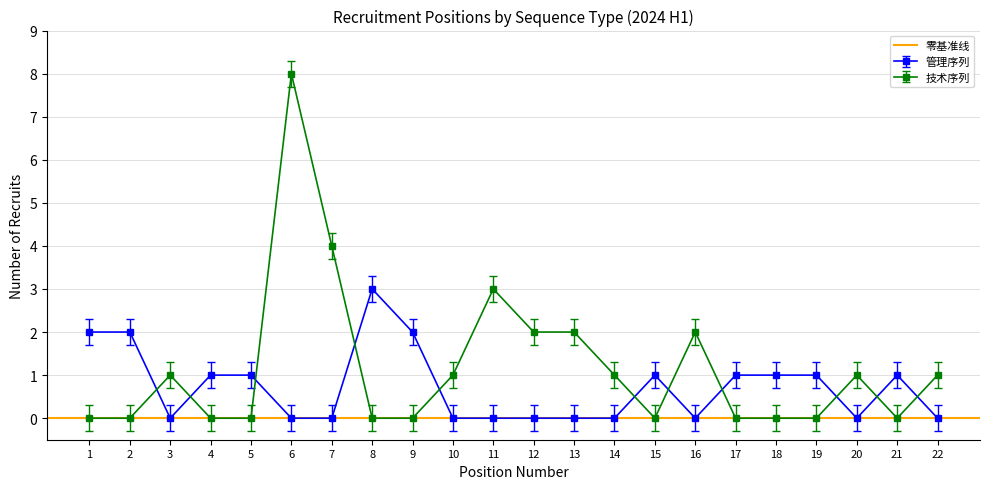

How many values in the 管理序列 series are below 1?

11